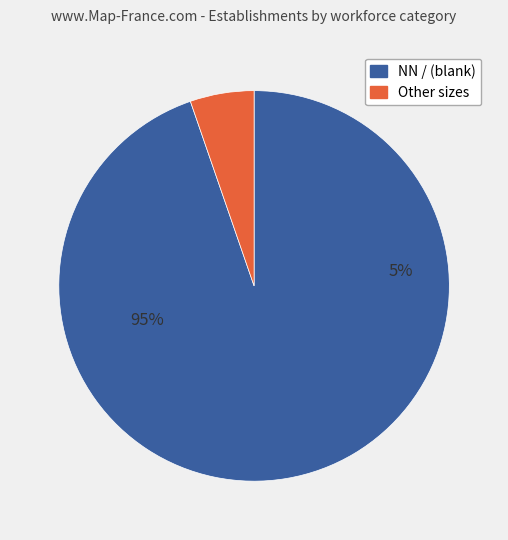

Which slice represents more than half of the pie?

NN